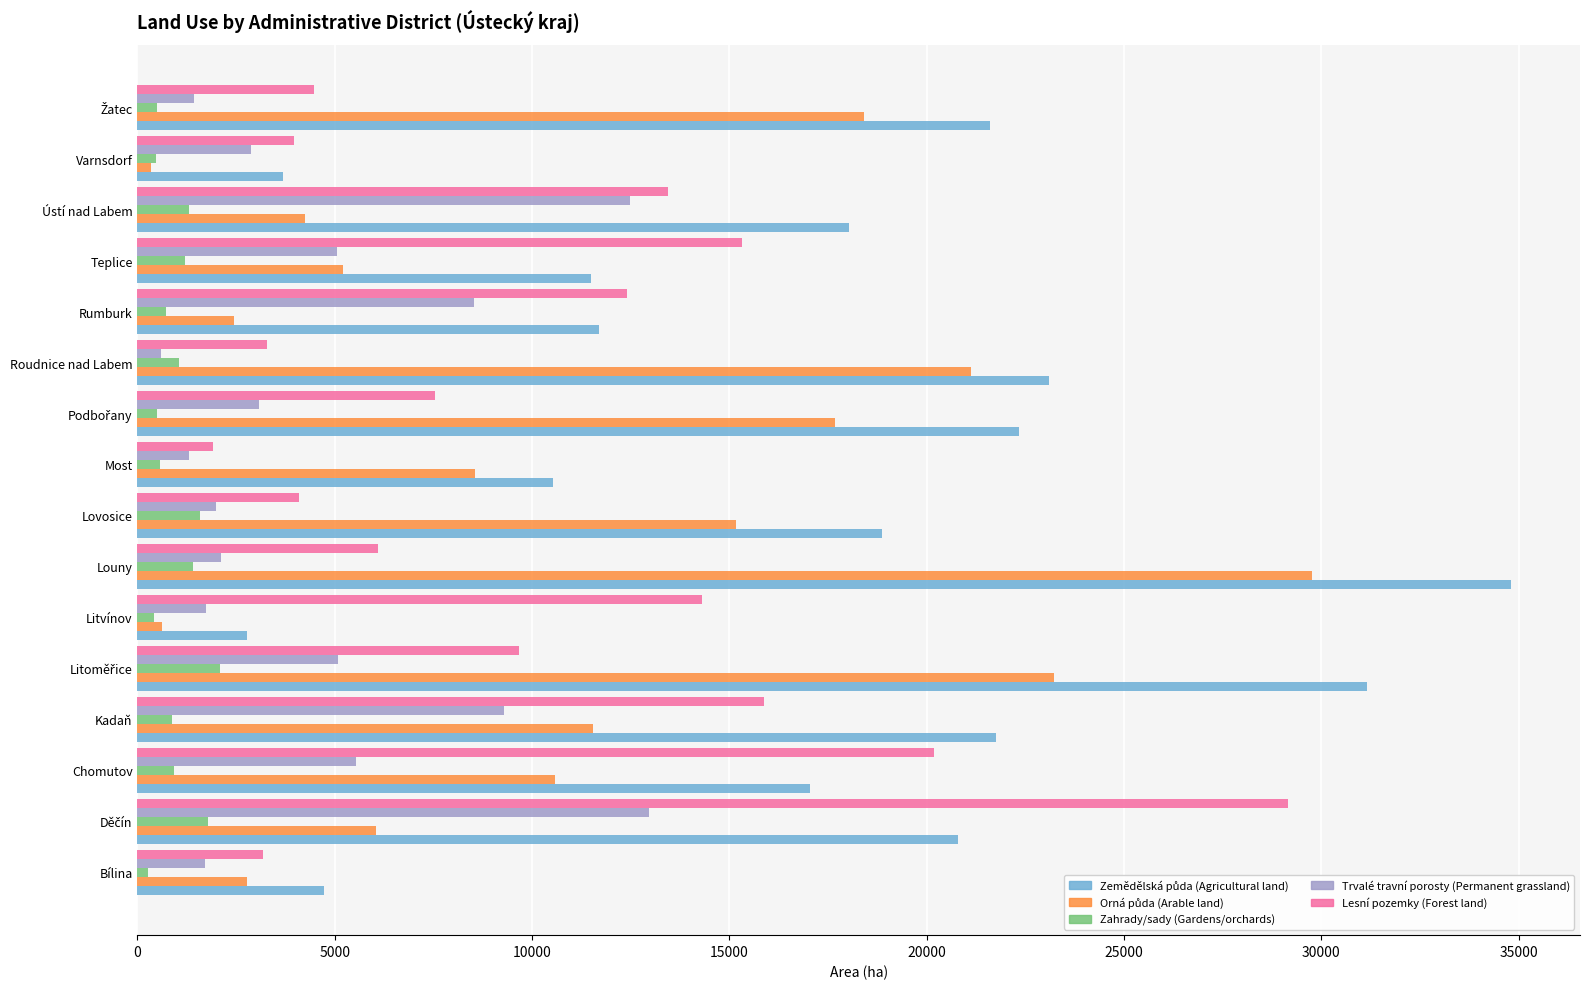

True or false: Lesní pozemky (Forest land) has a value of 15326.5 at Teplice.

True